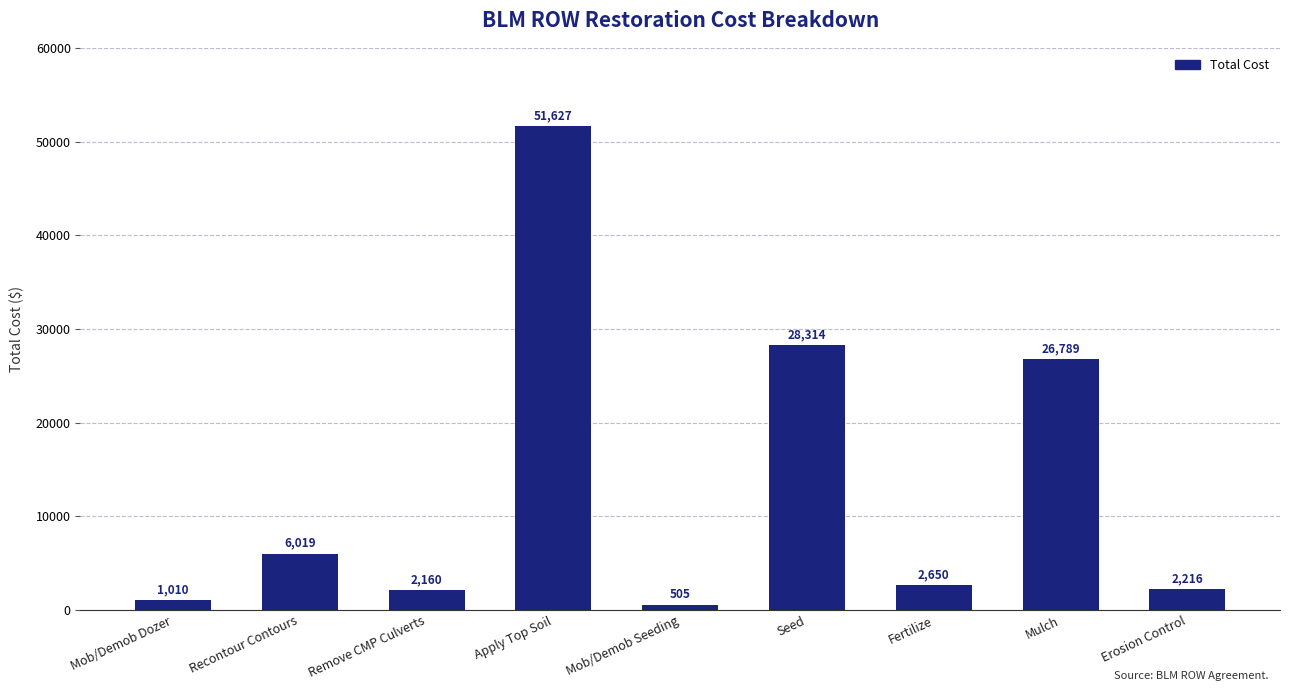

True or false: the data shows 2160.0 at Remove CMP Culverts.

True